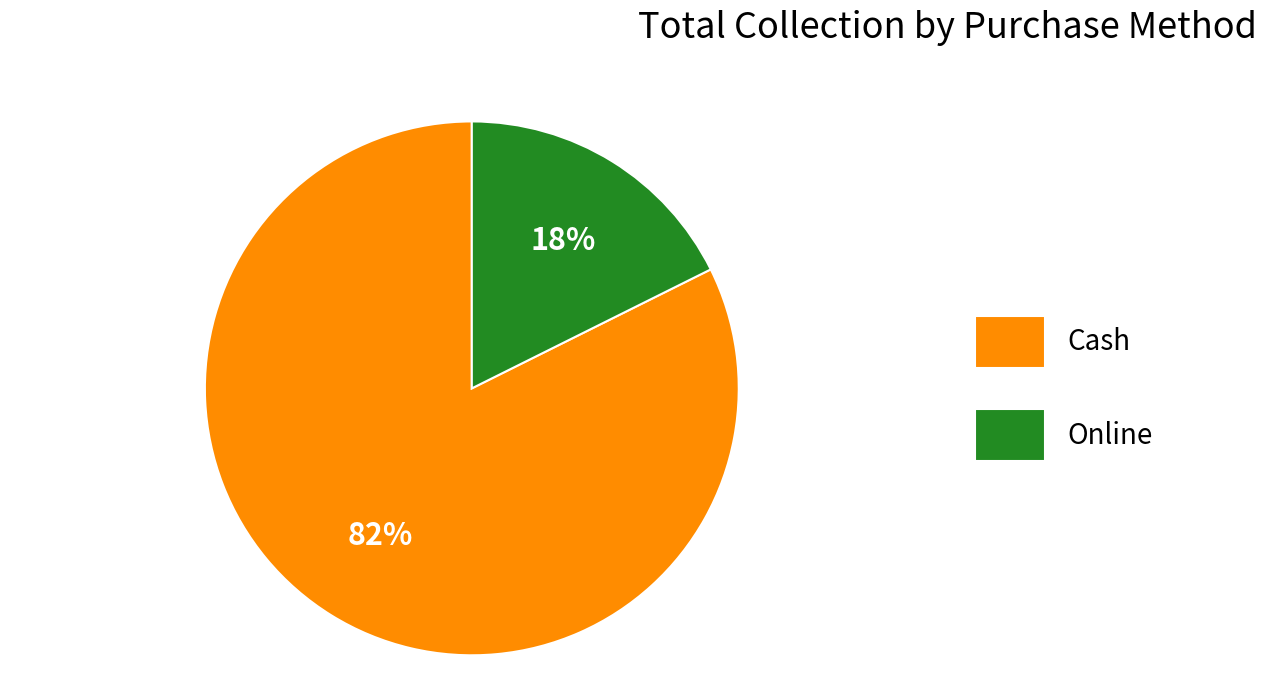

Which category accounts for the majority?

Cash